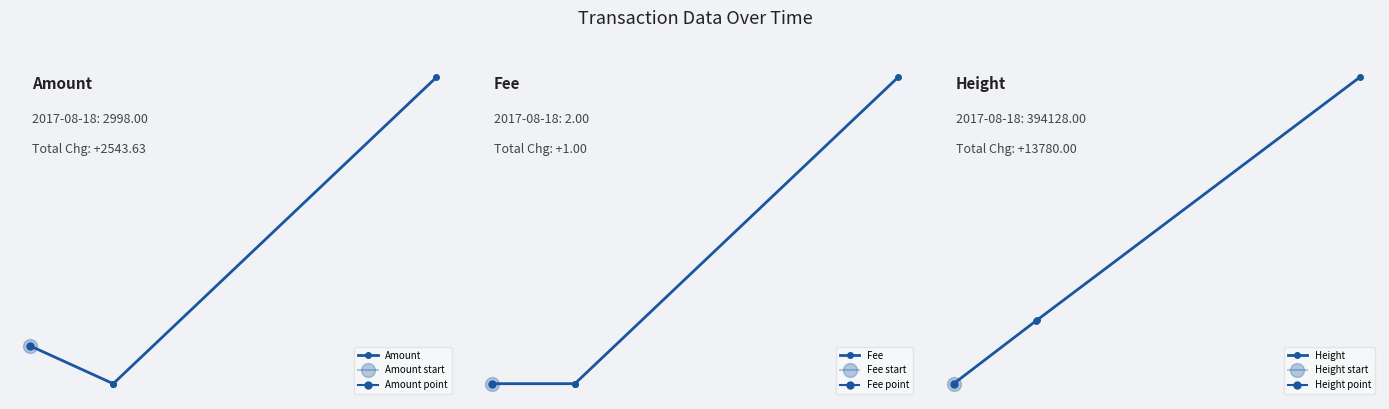

How many series are shown in this chart?

3